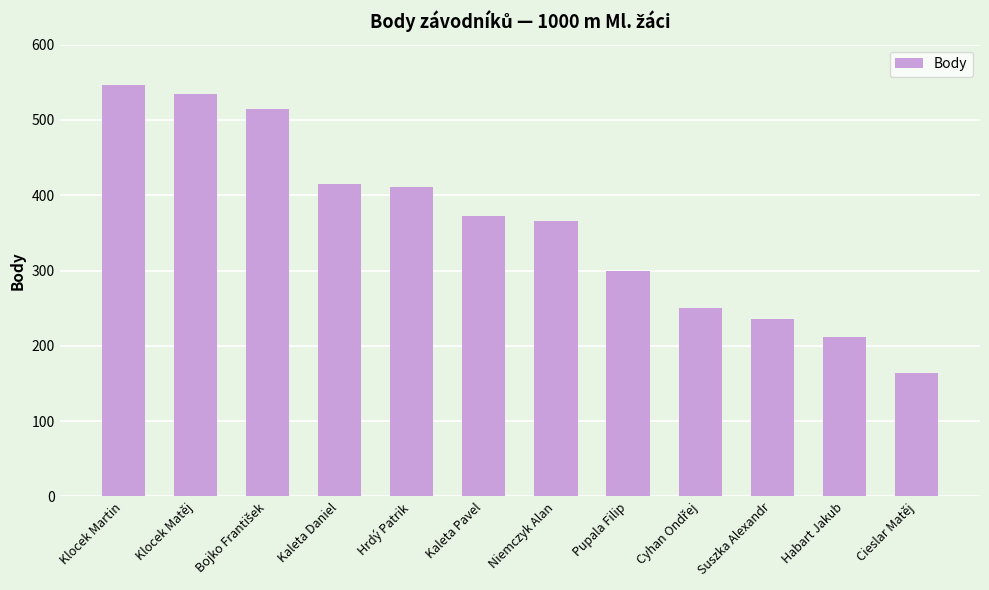

What is the difference between the maximum and minimum values?

383